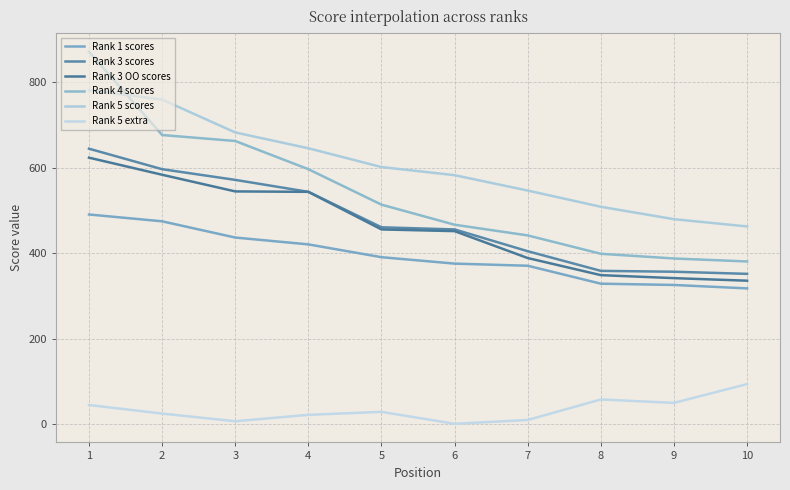

The value of Rank 5 scores at 7 is 547. True or false?

True